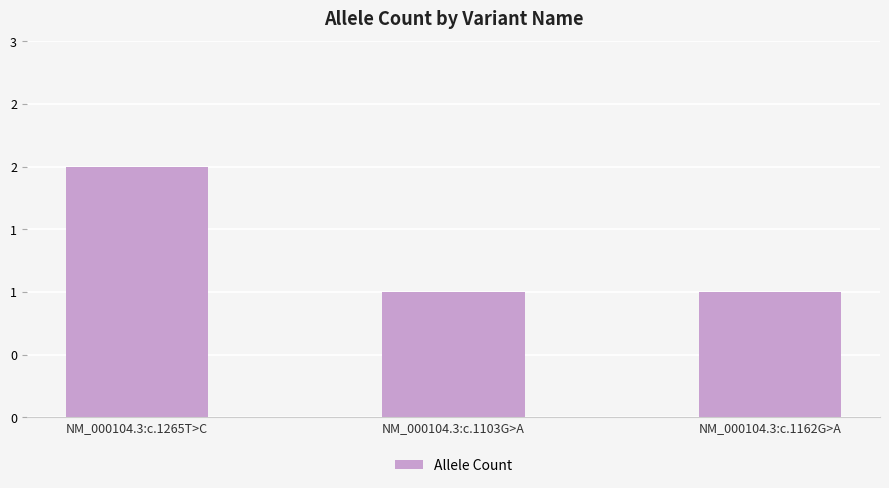

Are the bars horizontal?

No